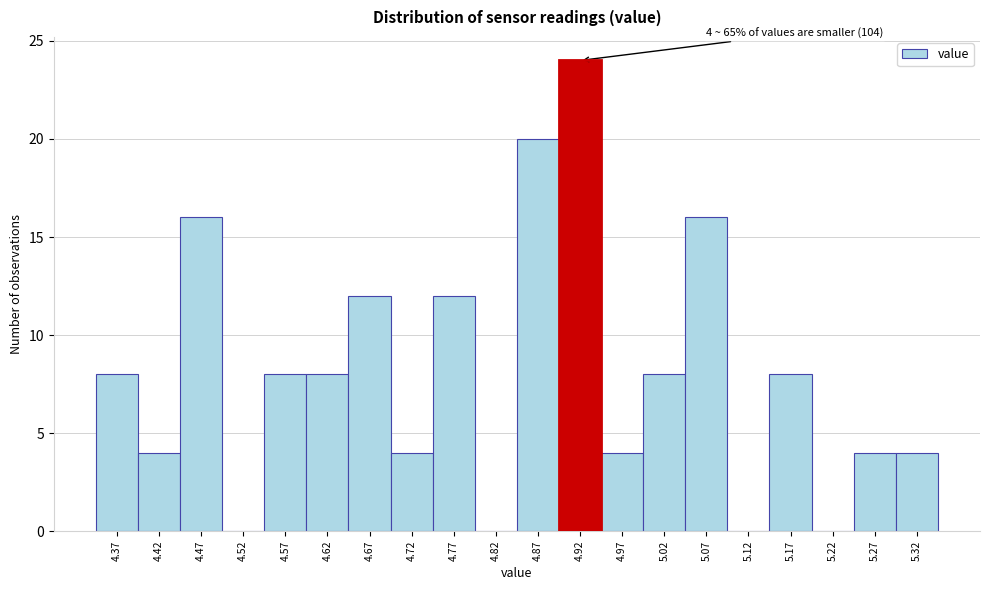

Reading left to right, list all the values displayed in this chart.

4.37=8	4.42=4	4.47=16	4.52=0	4.57=8	4.62=8	4.67=12	4.72=4	4.77=12	4.82=0	4.87=20	4.92=24	4.97=4	5.02=8	5.07=16	5.12=0	5.17=8	5.22=0	5.27=4	5.32=4